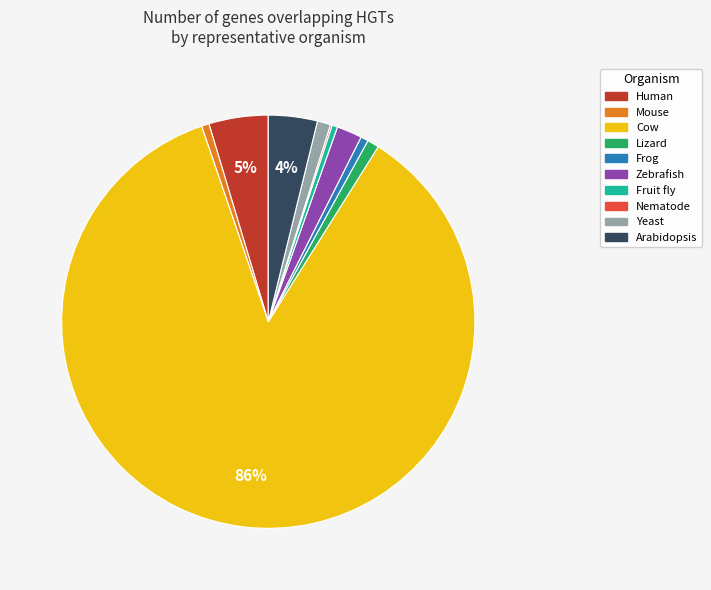

Is it true that Zebrafish is 2% of the pie?

True